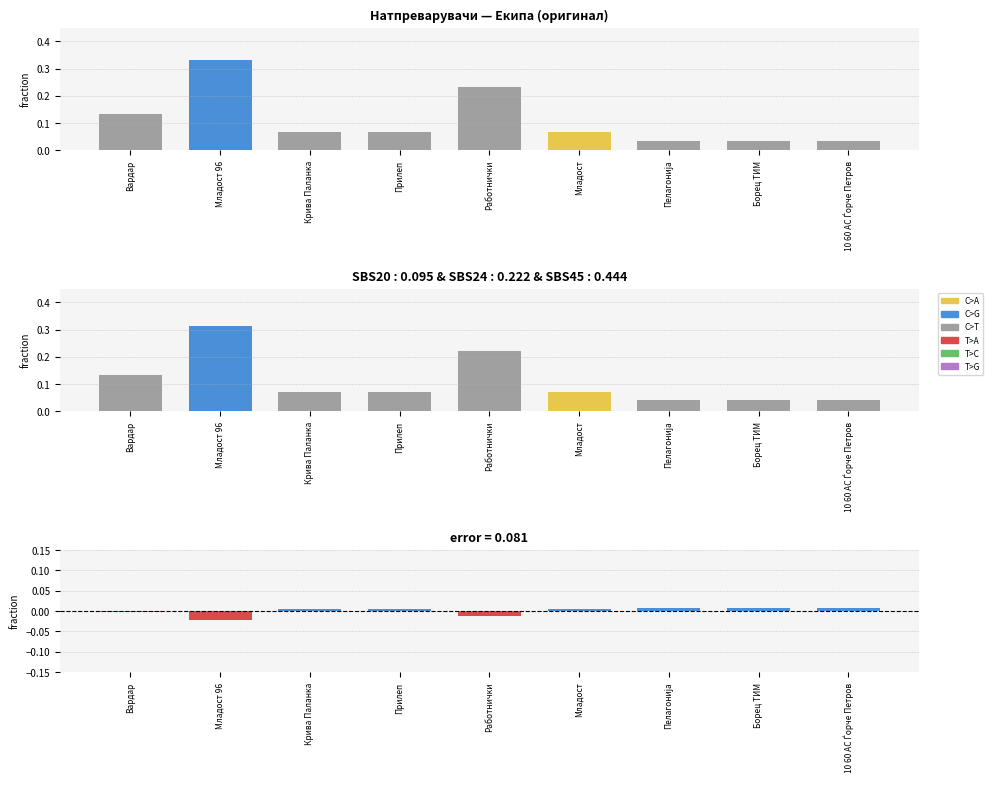

Rank the categories by Натпреварувачи (adj) value from highest to lowest.

Младост 96, Работнички, Вардар, Крива Паланка, Прилеп, Младост, Пелагонија, Борец ТИМ, 10 60 АС Ѓорче Петров